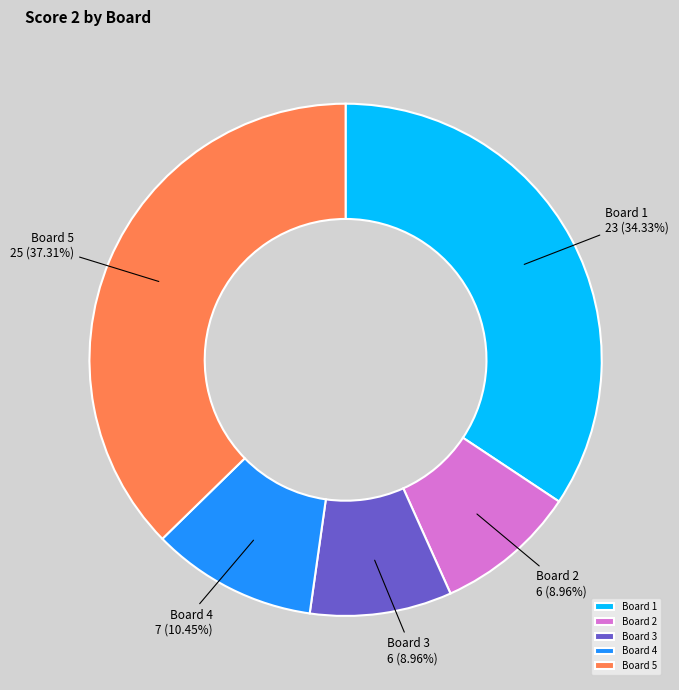

Count the number of slices in the pie.

5